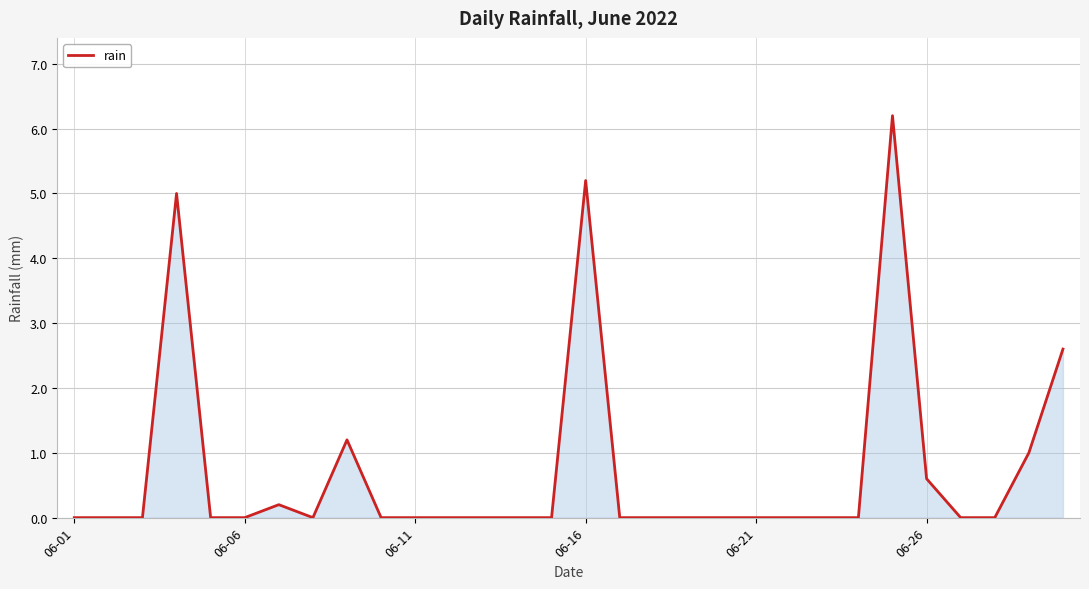

What is the greatest value displayed?

6.2